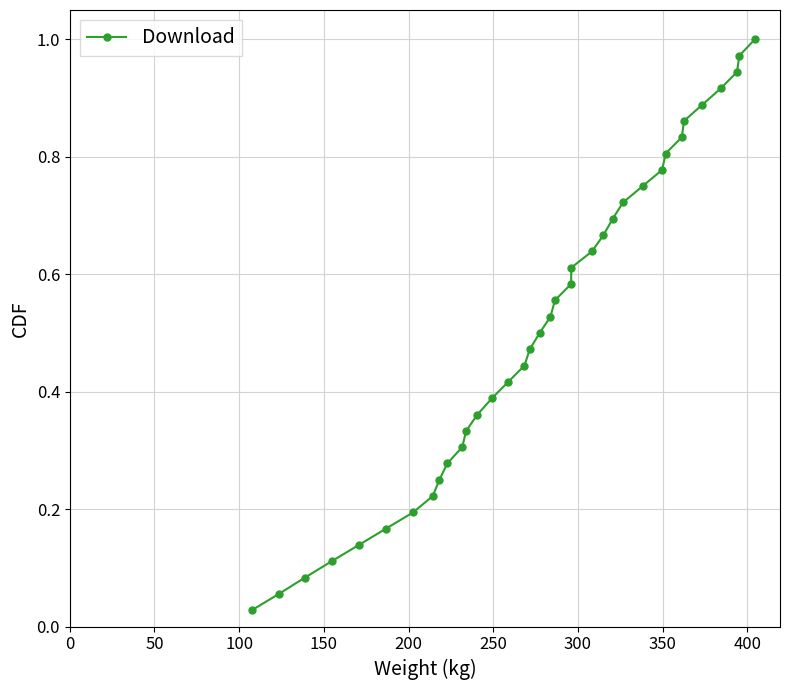

What is the sum of all values?

18.5